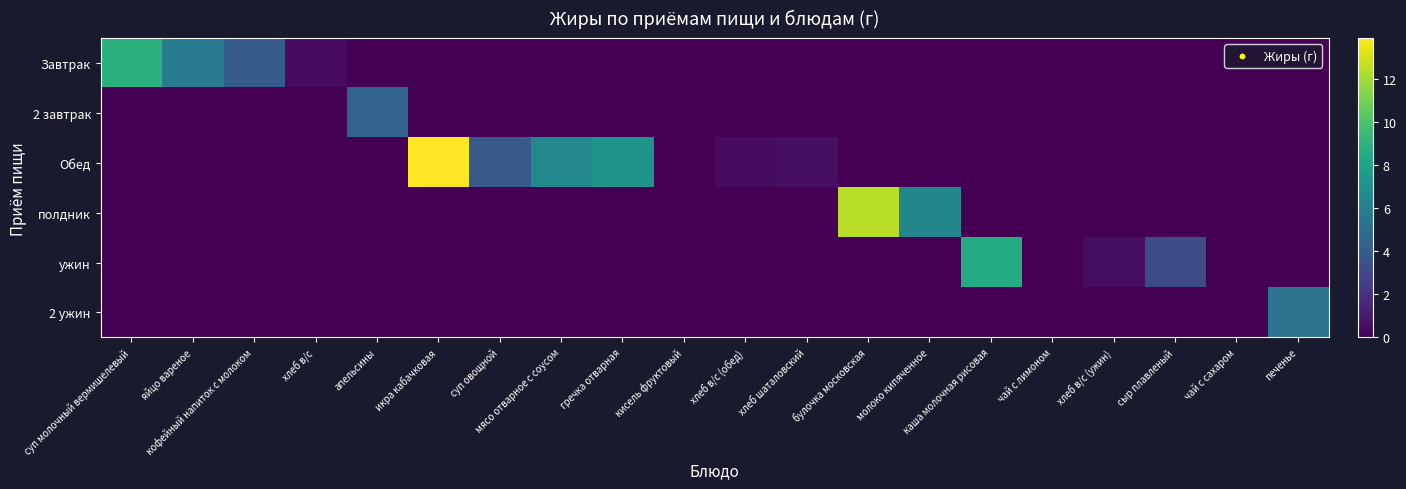

List the series in order of their peak value, highest first.

Обед, полдник, Завтрак, ужин, 2 ужин, 2 завтрак